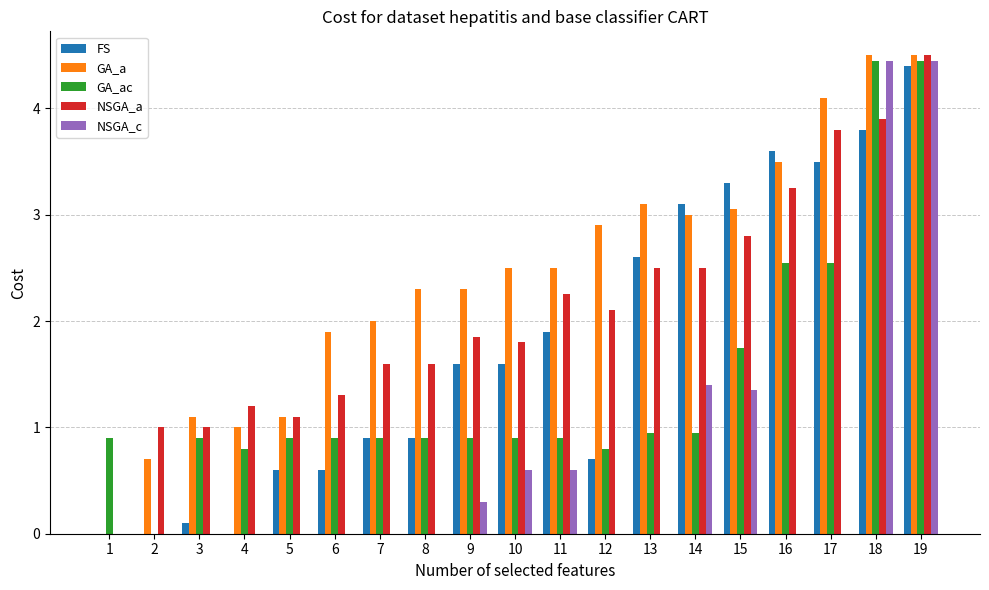

Which series changed the most between 5 and 19?

NSGA_c